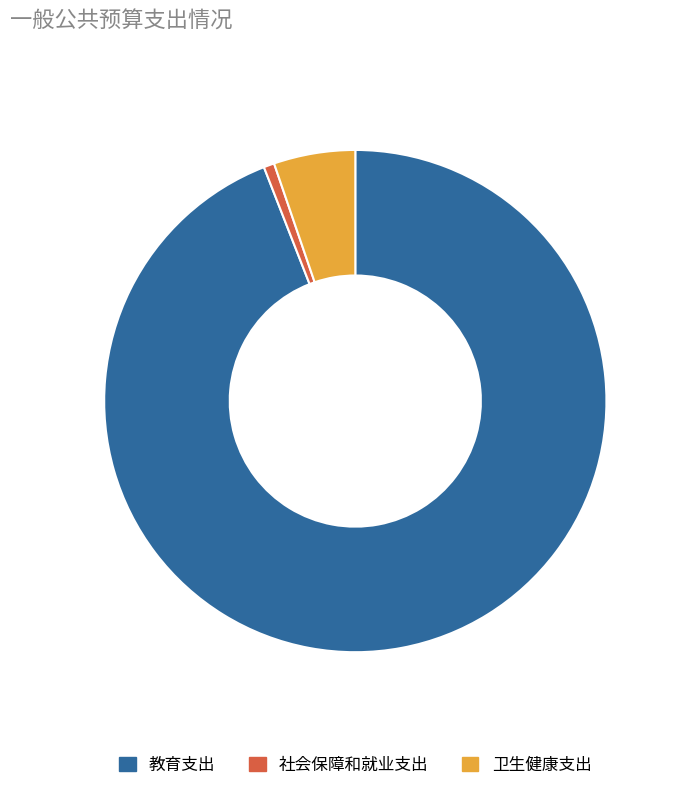

How many segments does this pie chart have?

3